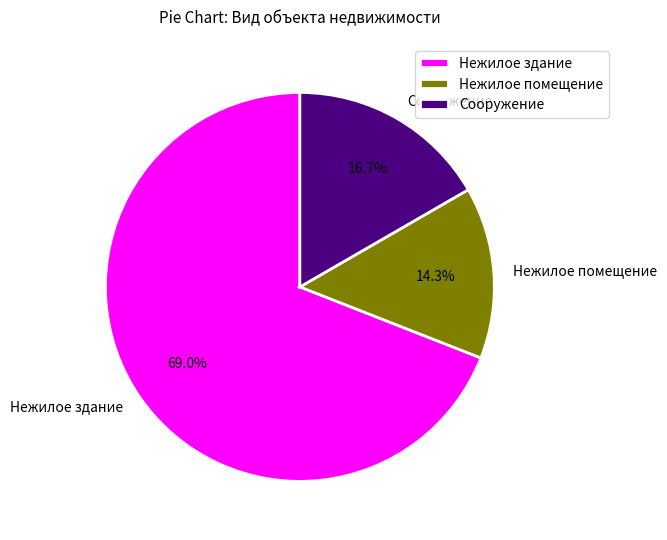

To the nearest percent, what is the difference between the largest and smallest slice percentages?

55%